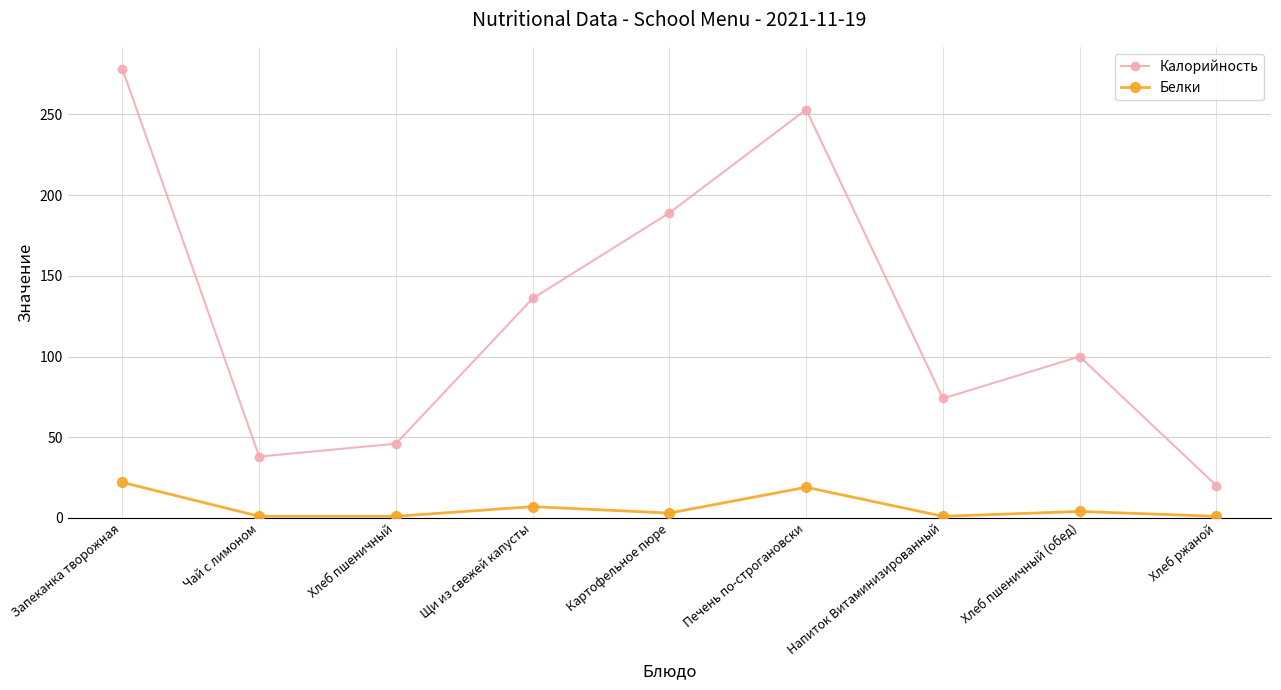

Rank the series by their maximum value, from highest to lowest.

Калорийность, Белки